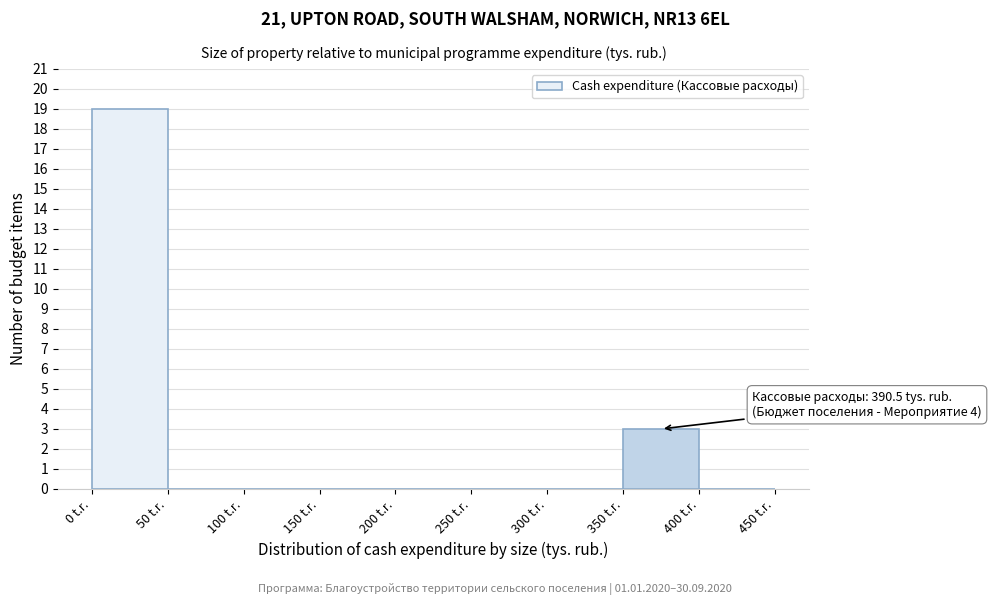

Which range on the x-axis has the tallest bar?

0 to 50